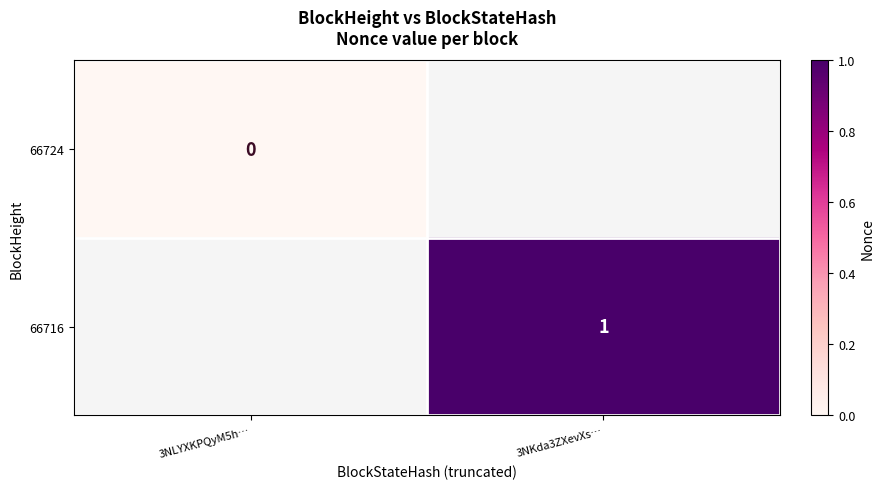

What is the greatest value displayed?

1.0